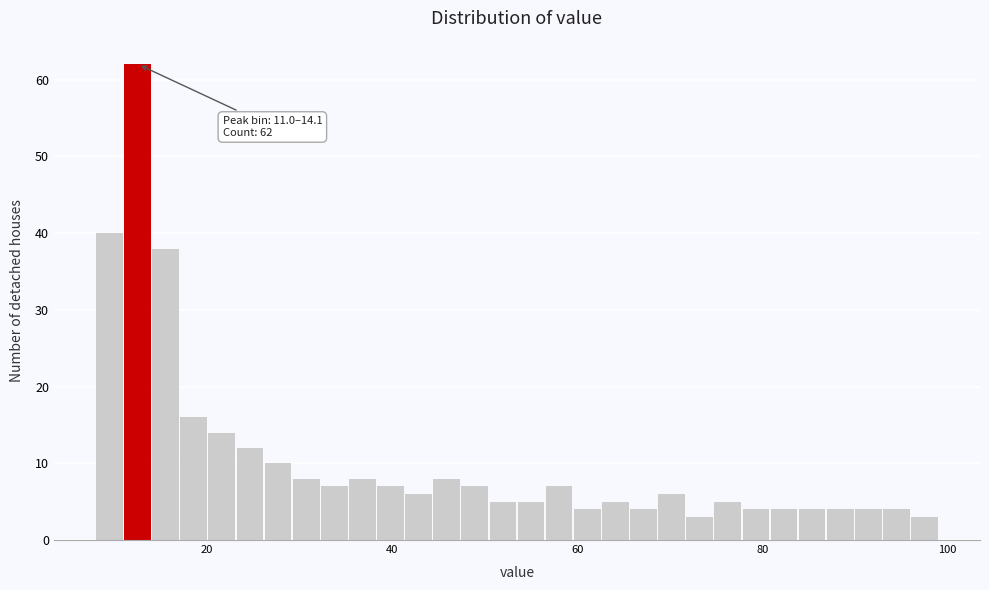

Read against the x-axis, roughly where is the centre of the tallest bar?

12